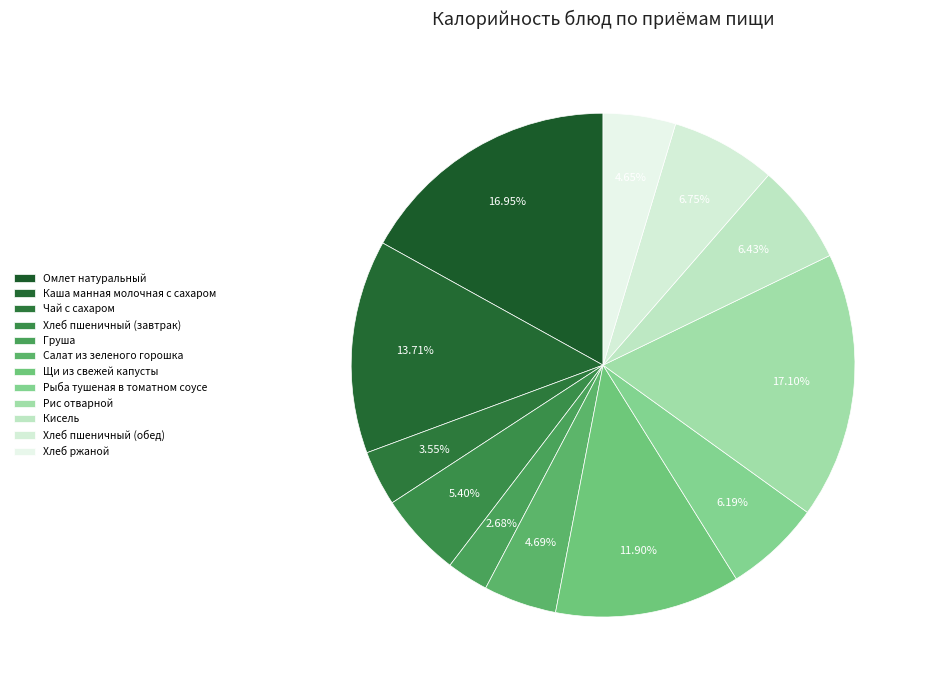

How many slices are in this pie chart?

12